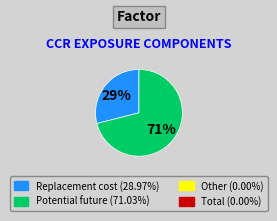

To the nearest percent, what is the average slice percentage?

50%